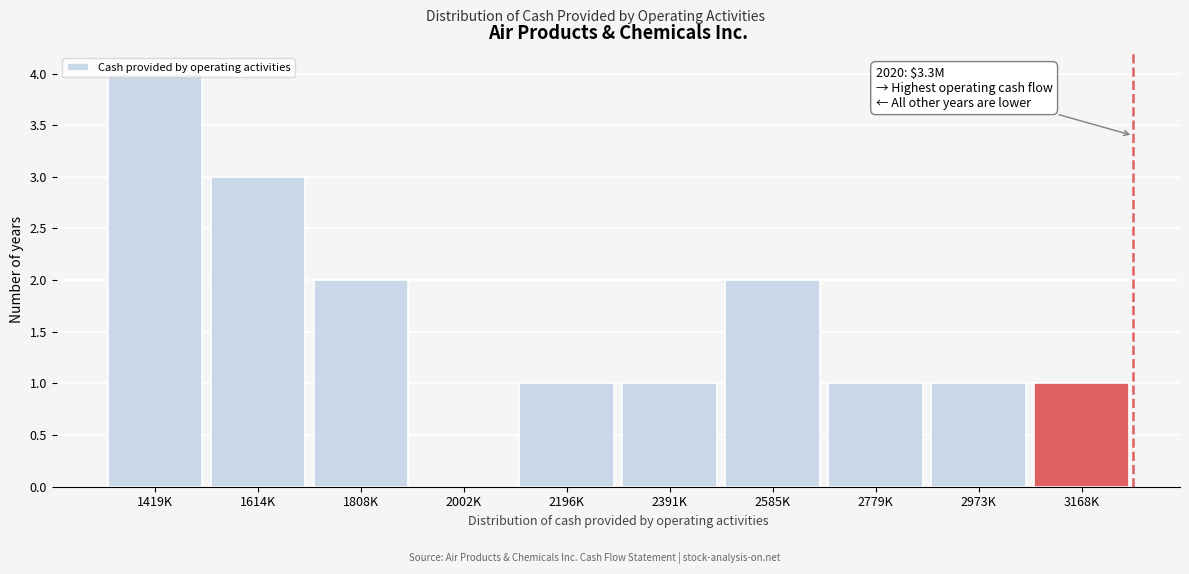

Is it true that the value at 1808K is 2?

True